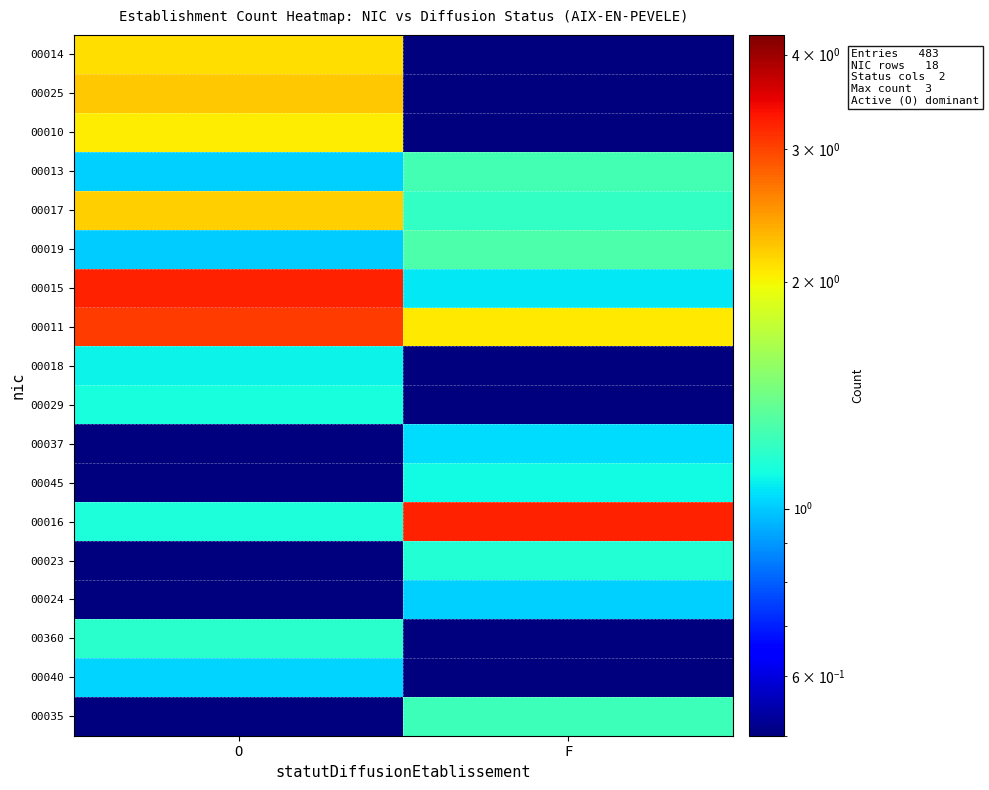

Reading left to right, what are all the values shown in this chart?

00014: O=2.1	F=0.3
00025: O=2.2	F=0.2
00010: O=2.0	F=0.0
00013: O=1.0	F=1.3
00017: O=2.2	F=1.2
00019: O=1.0	F=1.3
00015: O=3.2	F=1.1
00011: O=3.1	F=2.1
00018: O=1.1	F=0.2
00029: O=1.1	F=0.1
00037: O=0.2	F=1.0
00045: O=0.1	F=1.1
00016: O=1.1	F=3.2
00023: O=0.1	F=1.2
00024: O=0.2	F=1.0
00360: O=1.2	F=0.1
00040: O=1.0	F=0.3
00035: O=0.3	F=1.2